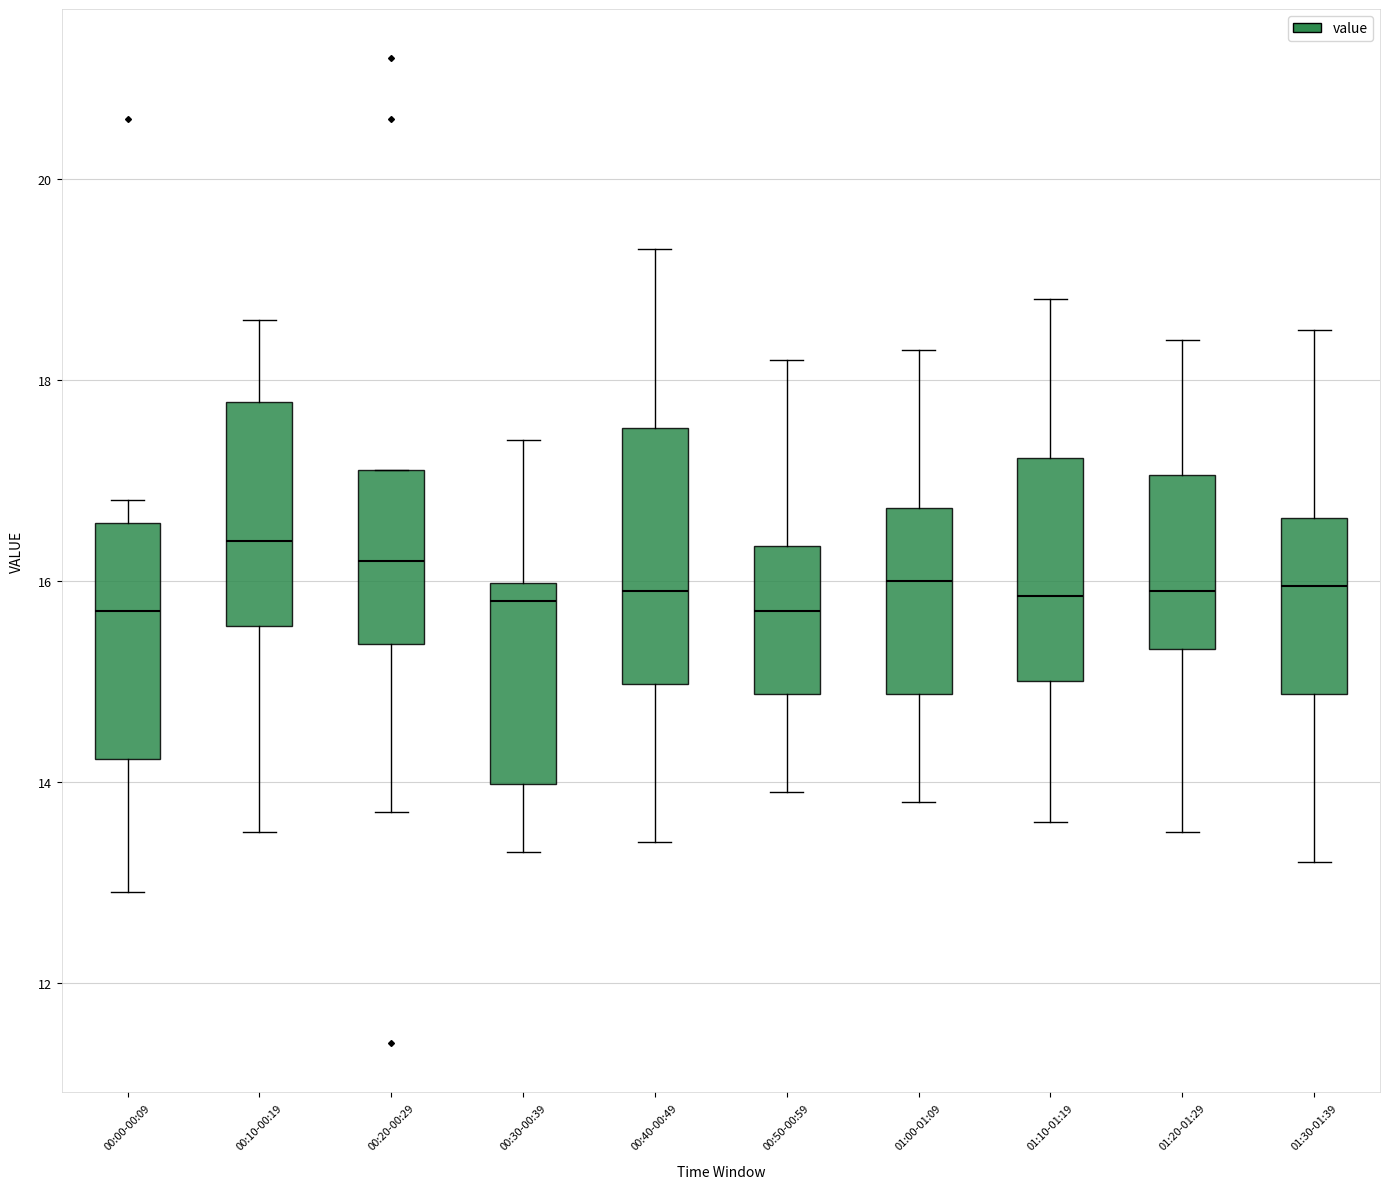

Where is the lower edge of the box for 00:00-00:09 on the y-axis? The values are not printed on the chart, so give them approximately, as read against the axis.

14.2